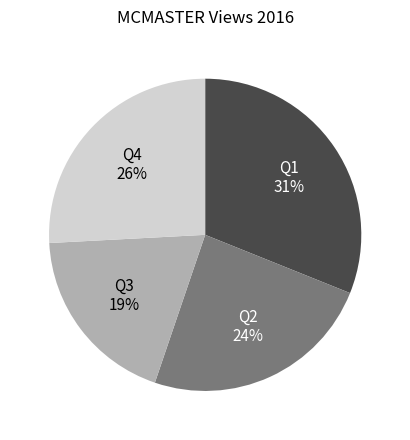

Do Q1 and Q4 together represent more than half of the pie?

Yes